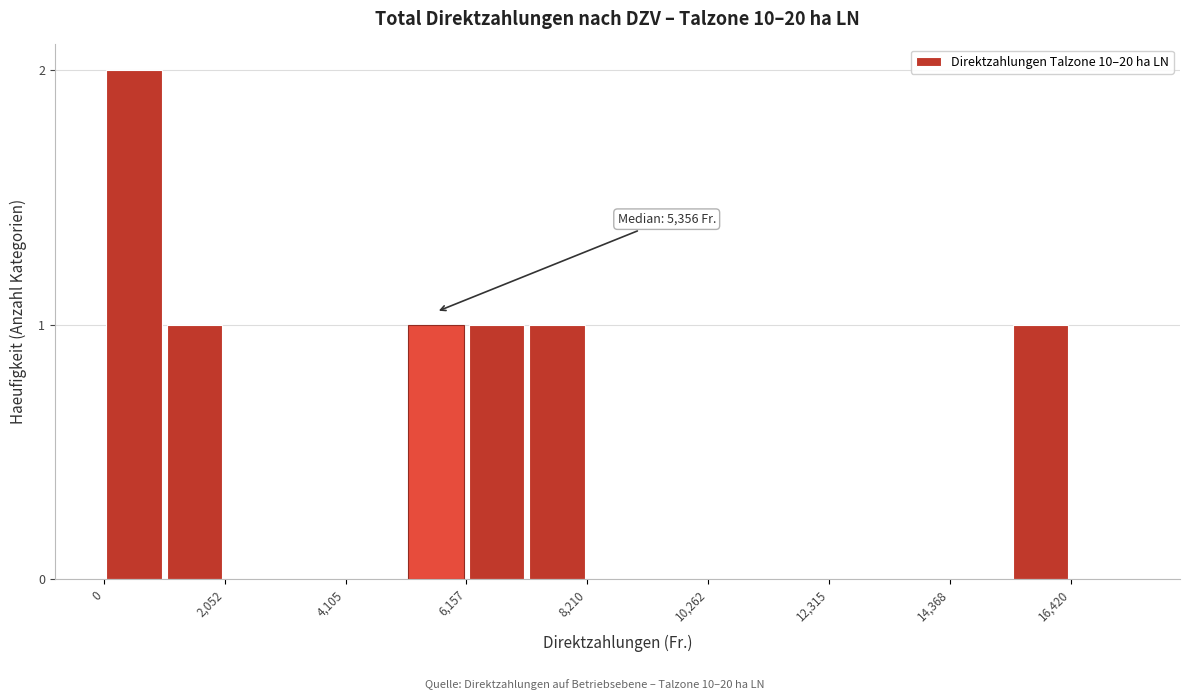

Around what value on the x-axis is the tallest bar? Give the approximate position of its centre, as read against the axis.

500